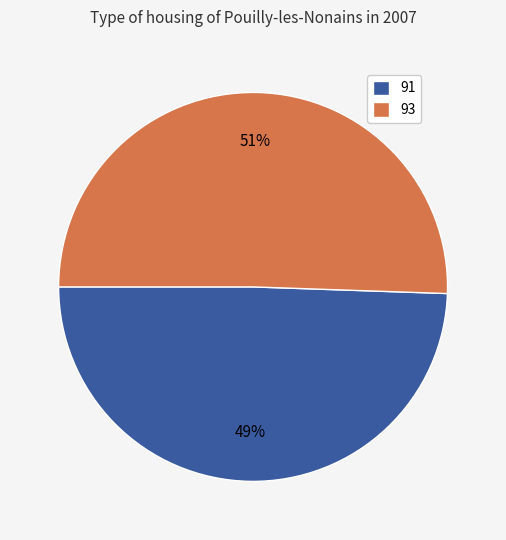

Between 93 and 91, which is larger?

93